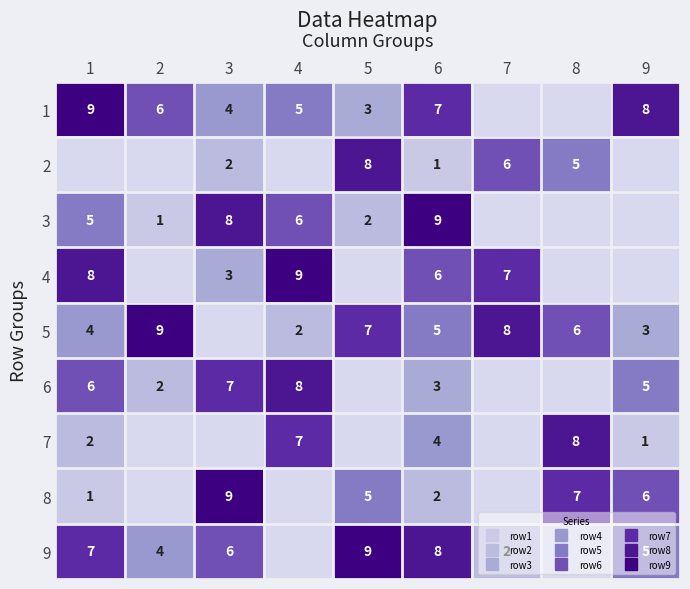

Where is 4 nearest to the value 4?

3